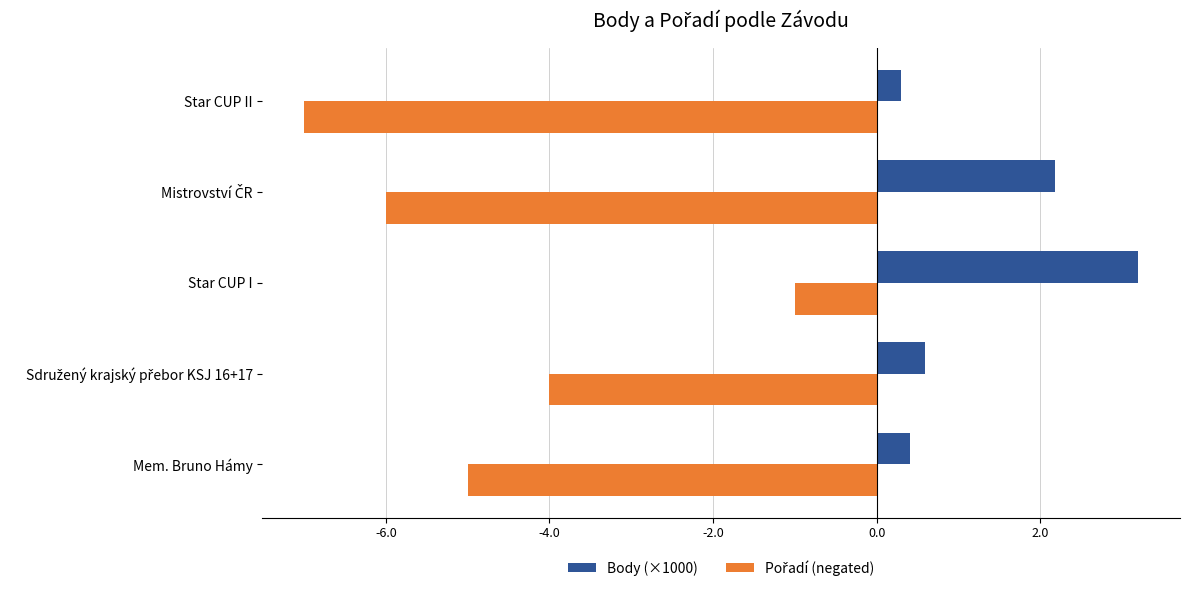

What is the difference between the maximum and second lowest values in the Body (×1000) series?

2.8